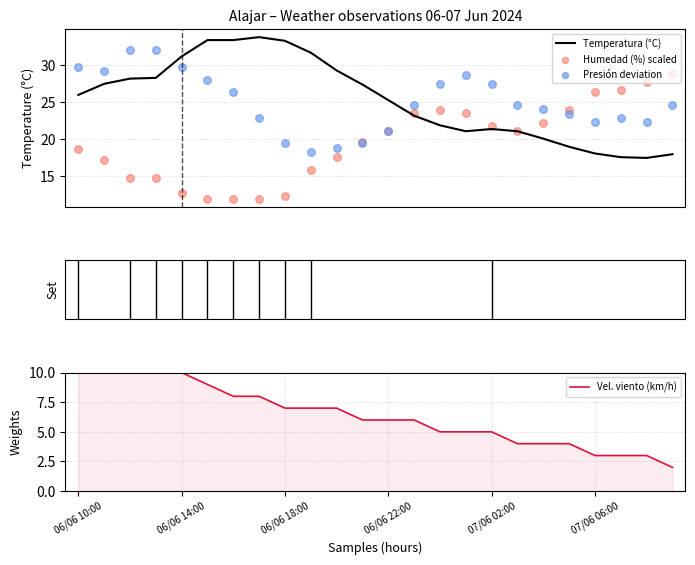

Which series has the largest total across all categories?

Temperatura (°C)